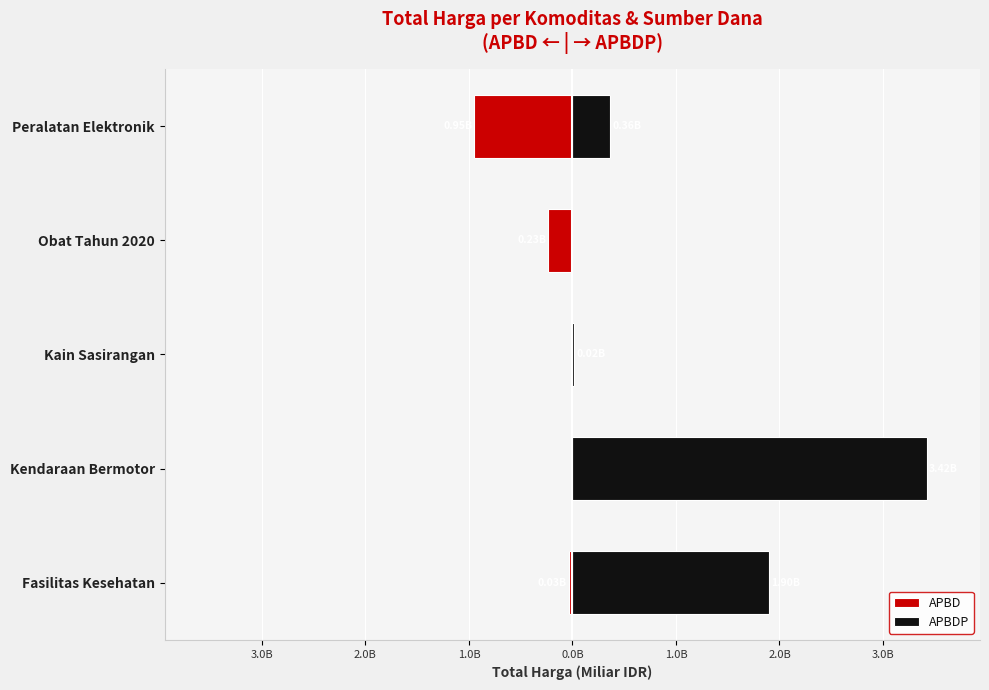

The APBD series shows 0.0 at Kain Sasirangan. True or false?

True